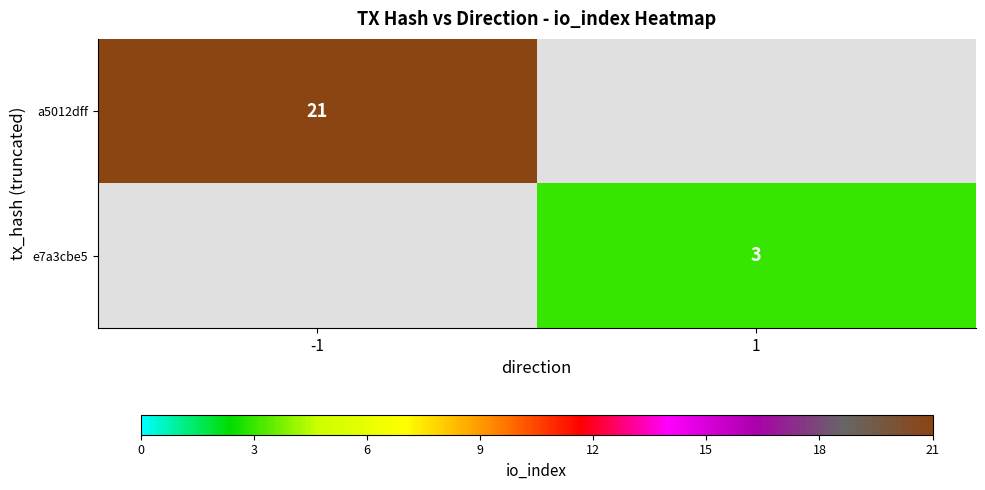

The e7a3cbe5 series shows 3 at 1. True or false?

True